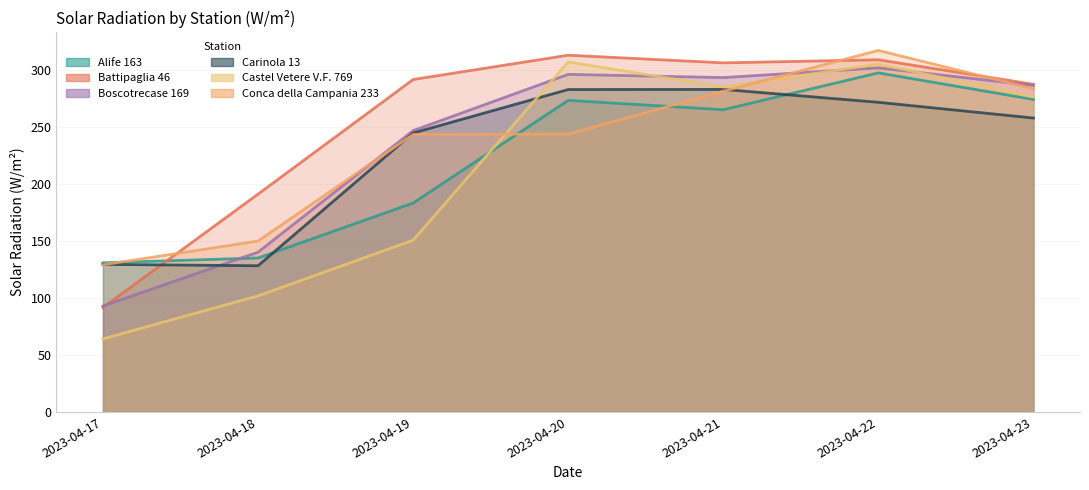

At which category is the sum across all series the highest?

2023-04-22